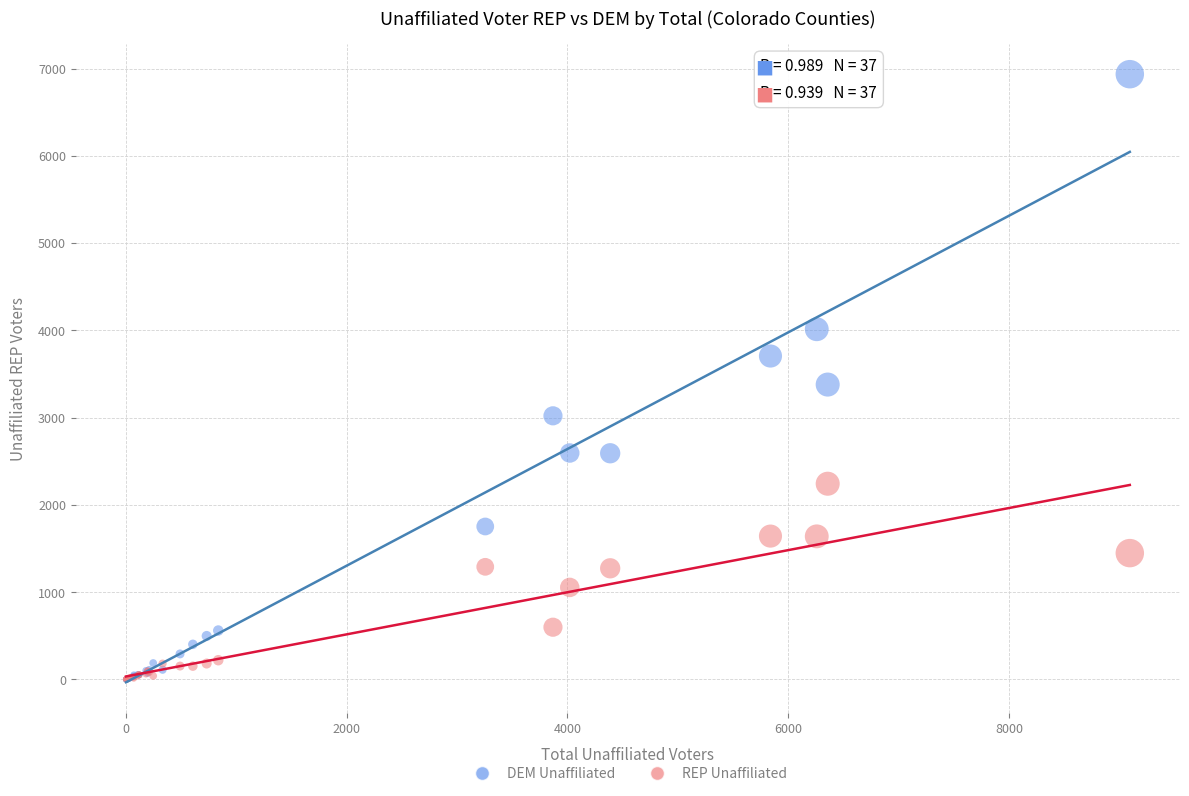

In the DEM Unaffiliated series, what Y value is closest to 3467?

3379